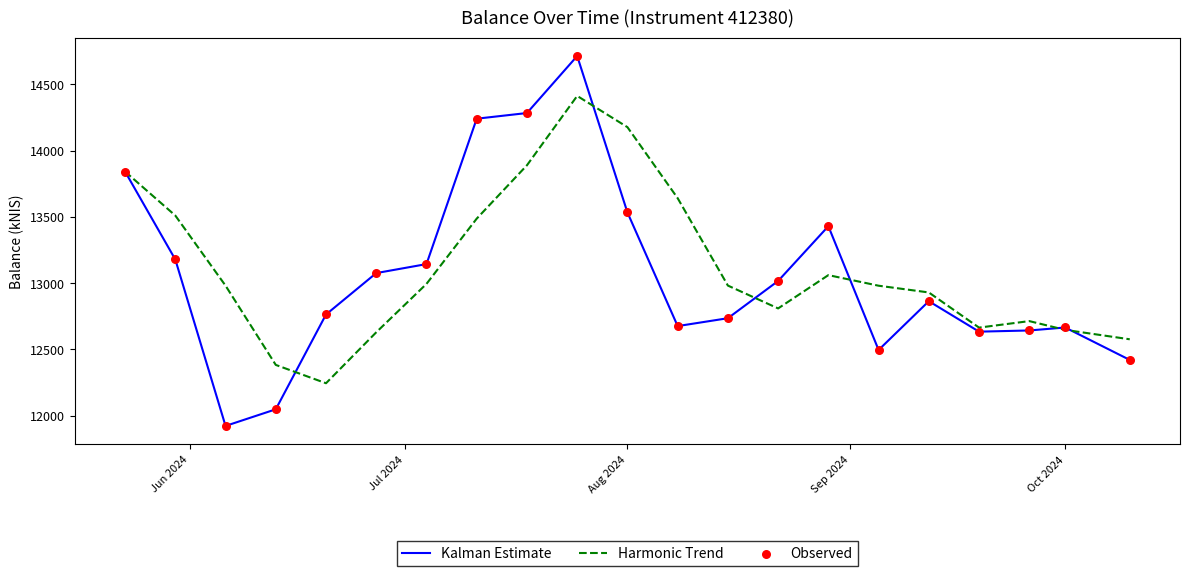

Which series has the largest total across all categories?

Harmonic Trend